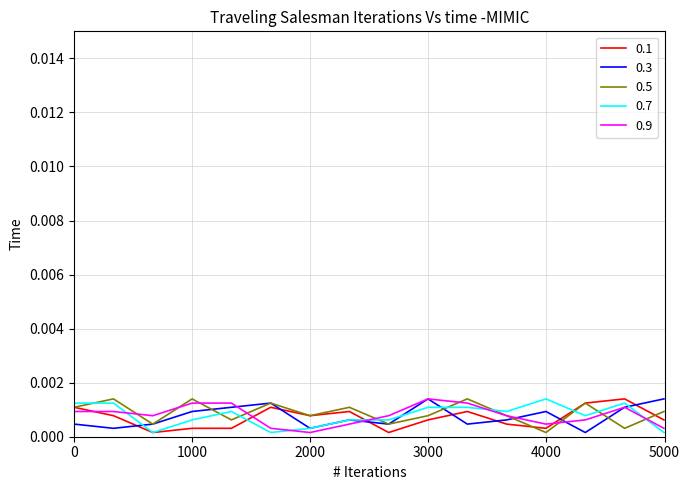

How many lines are shown in the chart?

5